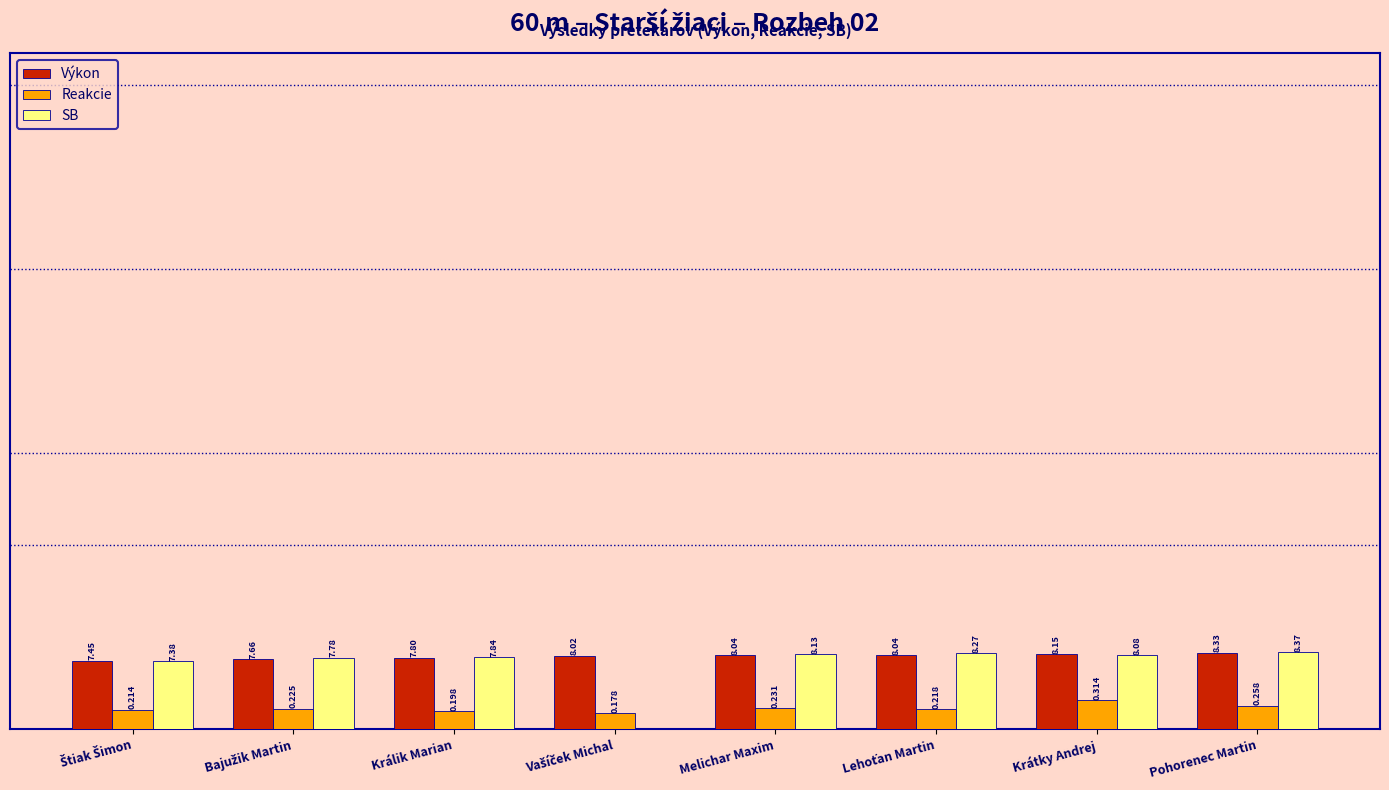

Which series has the largest total across all categories?

Výkon